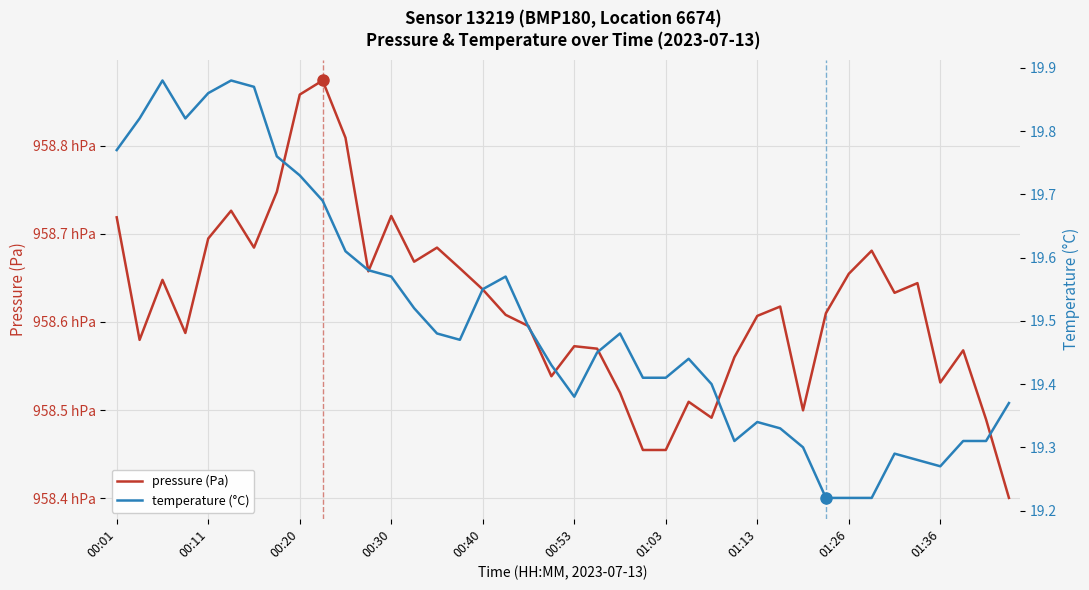

Is the value of pressure (Pa) at 29 greater than the value of temperature (°C) at 27?

Yes